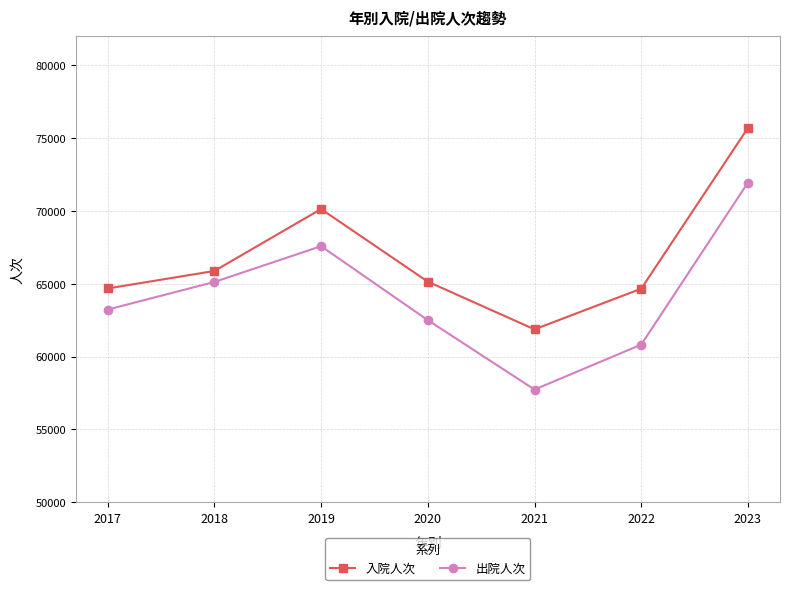

At which label does 入院人次 first exceed 65148?

2018